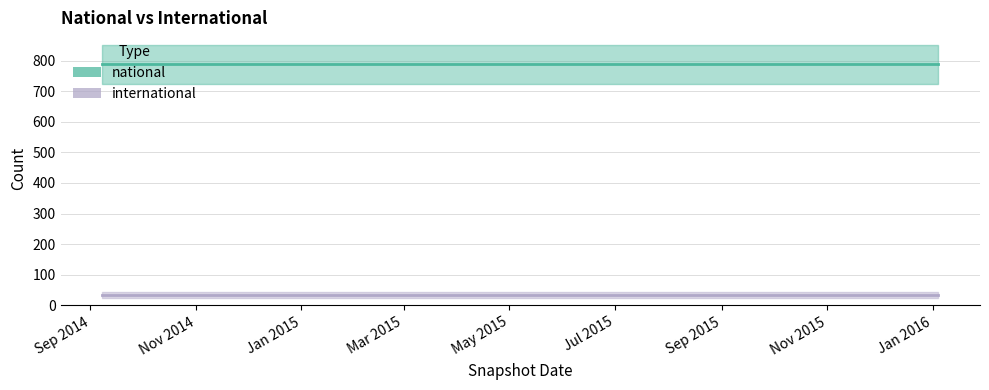

True or false: national and international cross at least once.

False